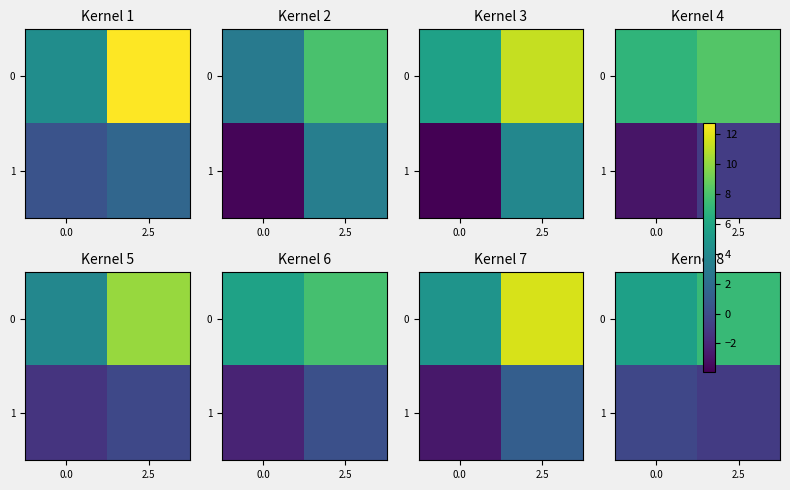

Rank the series by their average value, from highest to lowest.

0, 1